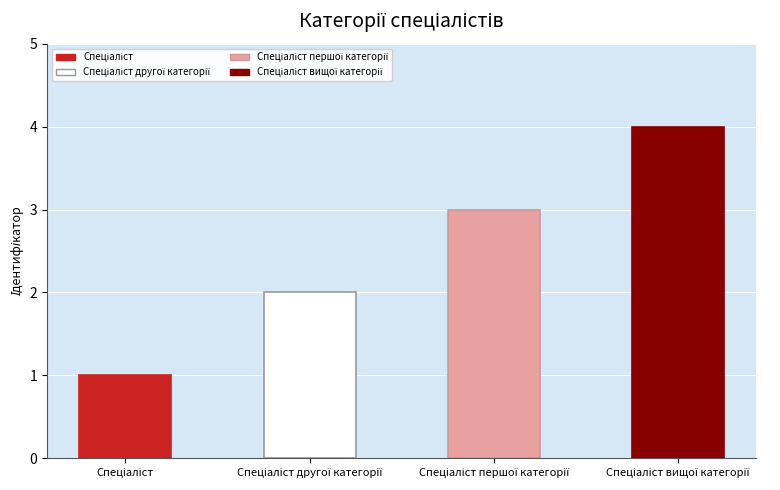

How many bars are there in total?

4